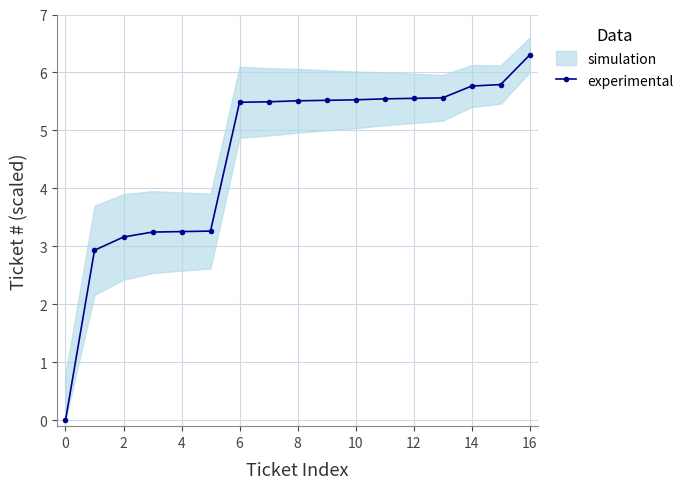

The value at 13 is 5.6. True or false?

True